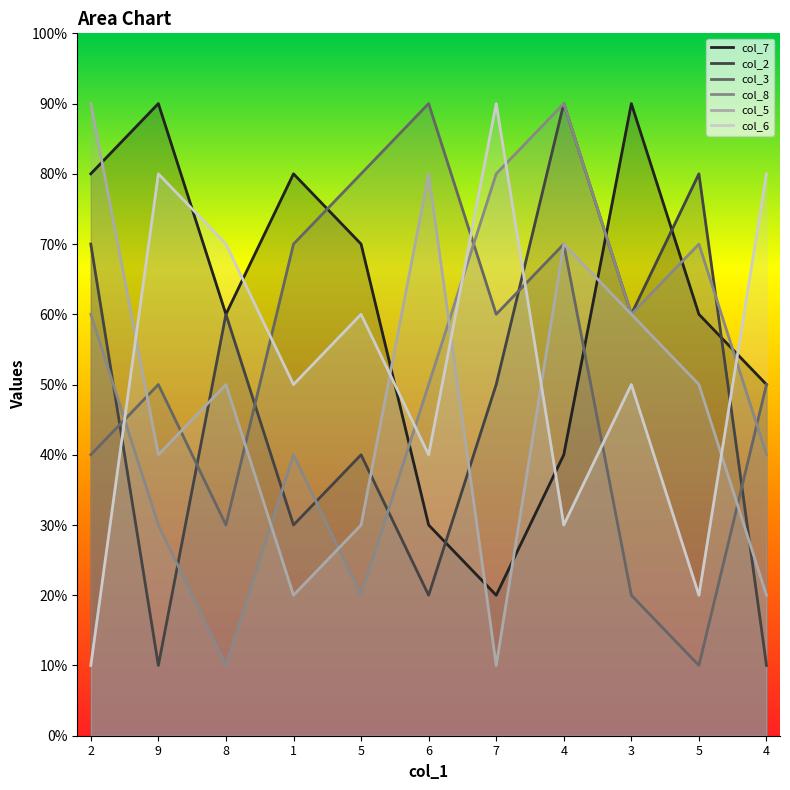

The value of col_5 at 8 is 3. True or false?

False